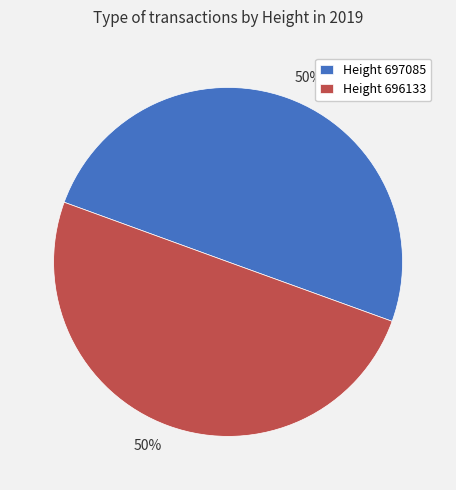

Combined, do Height 697085 and Height 696133 account for over 50%?

Yes